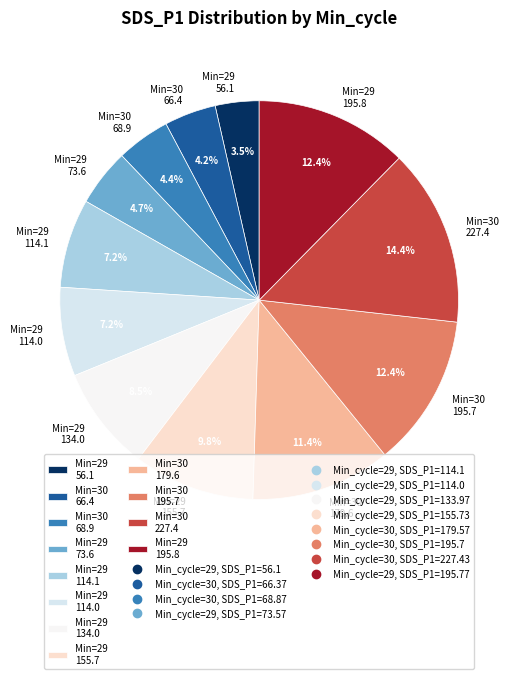

Is there a majority slice in this chart?

No